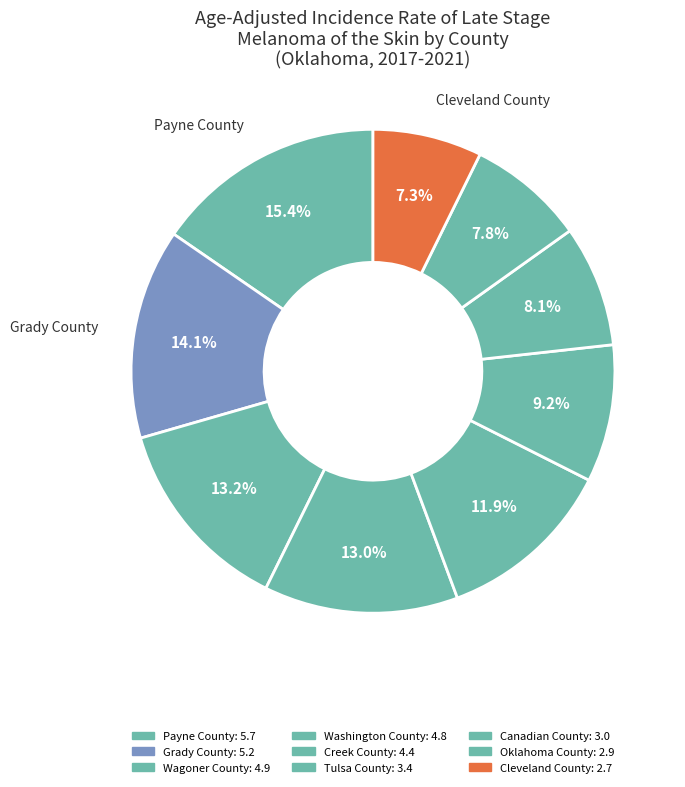

How many slices are in this pie chart?

9